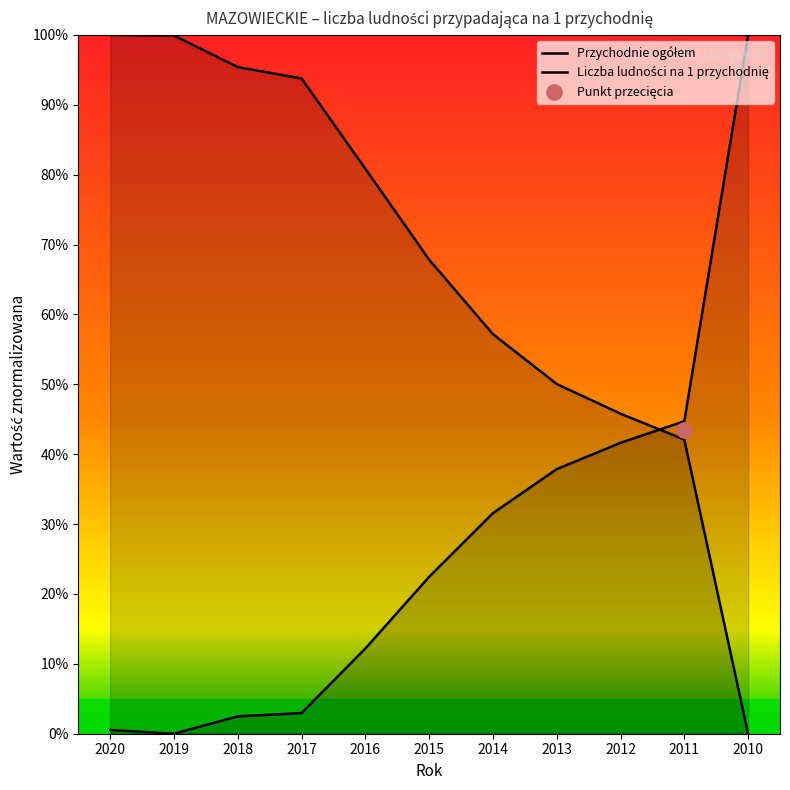

Is the value of Przychodnie ogółem at 2011 greater than the value of Liczba ludności na 1 przychodnię at 2017?

Yes